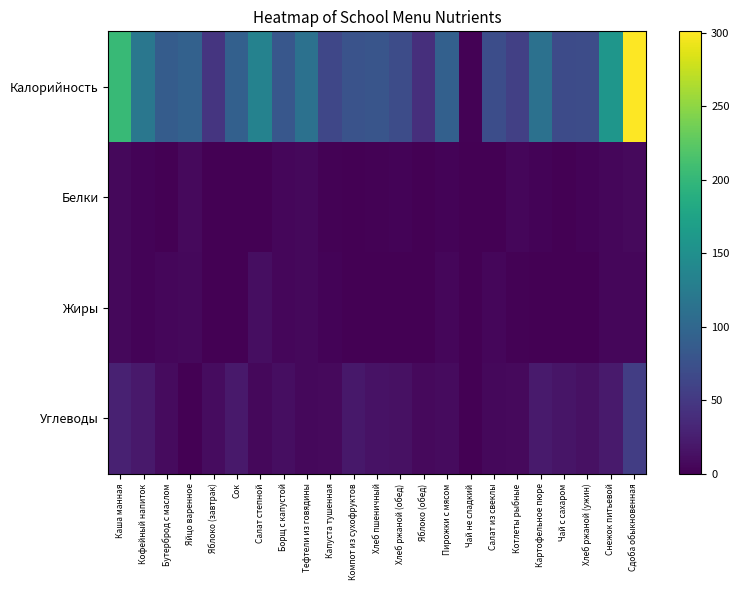

What is the total value across all series at Пирожки с мясом?

109